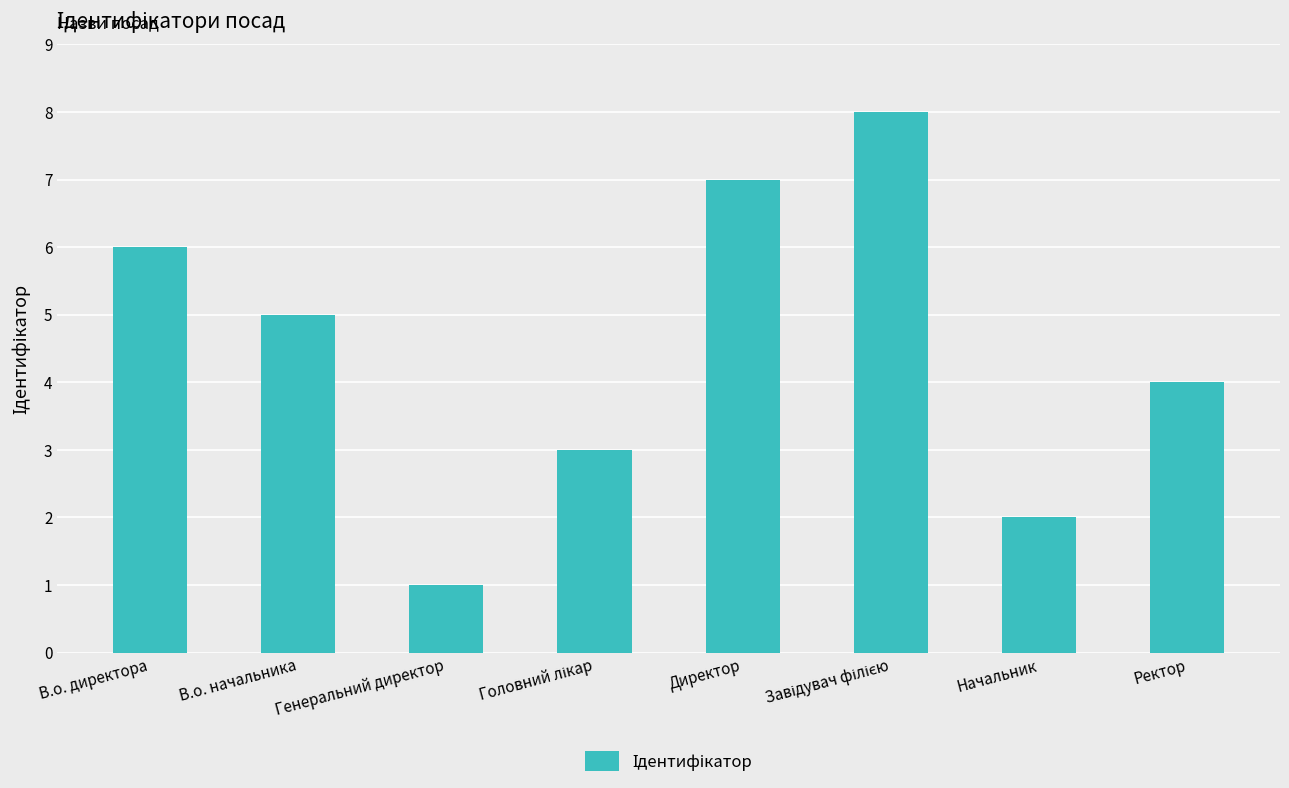

True or false: the data shows 5 at В.о. начальника.

True